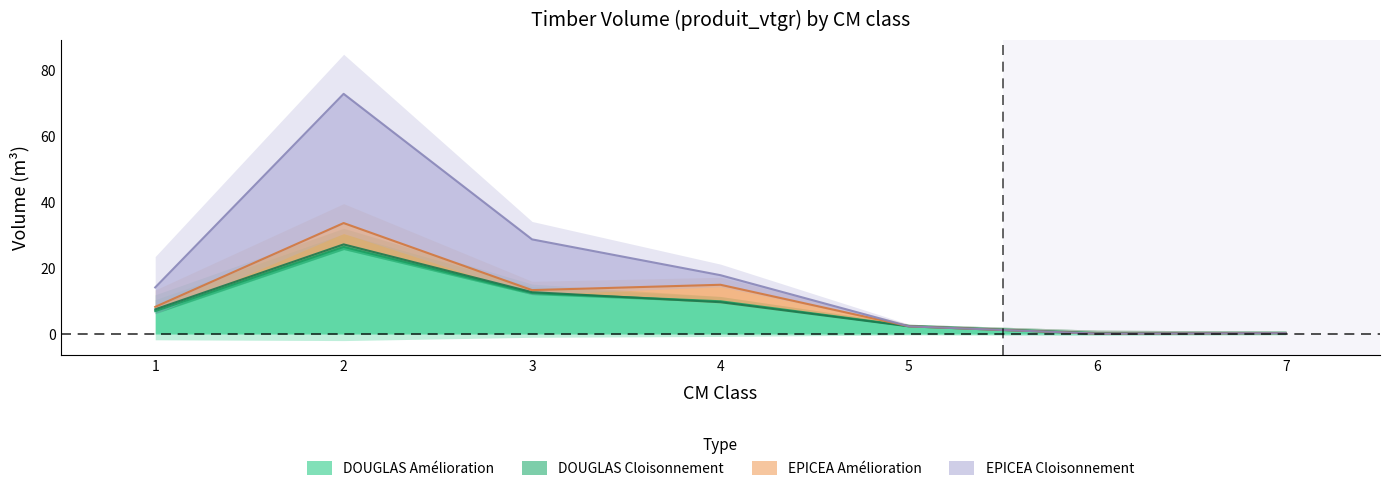

What is the difference between the maximum and minimum values in the DOUGLAS_AMELIORATION series?

26.1